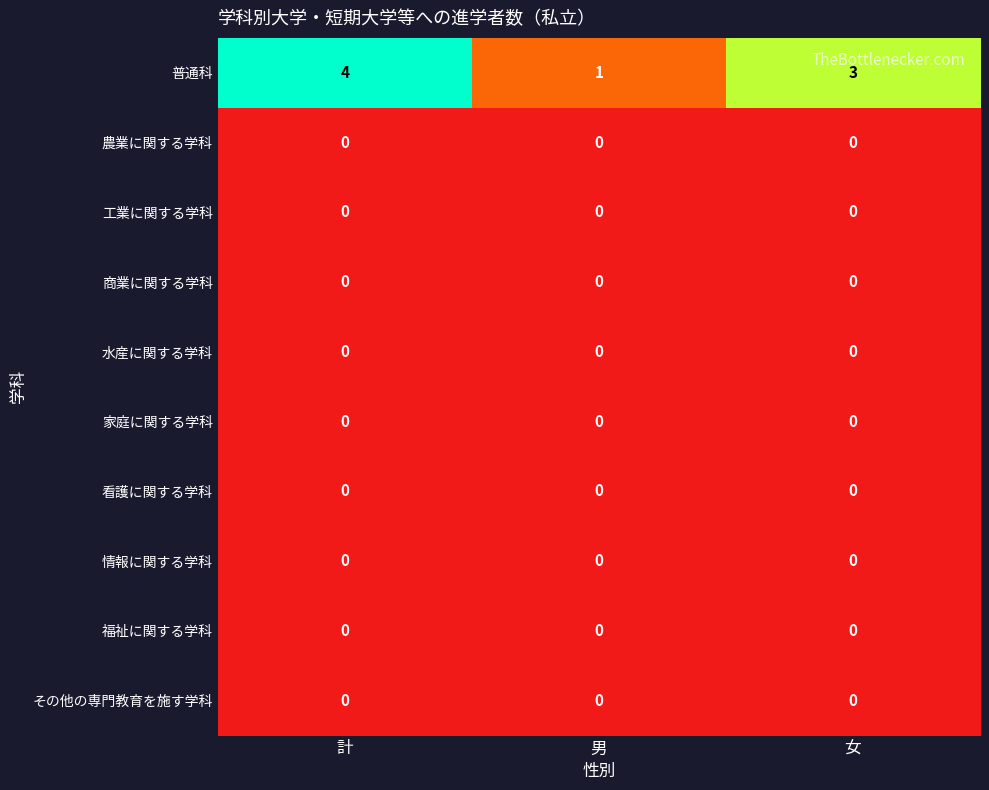

How many distinct data groups are displayed?

10